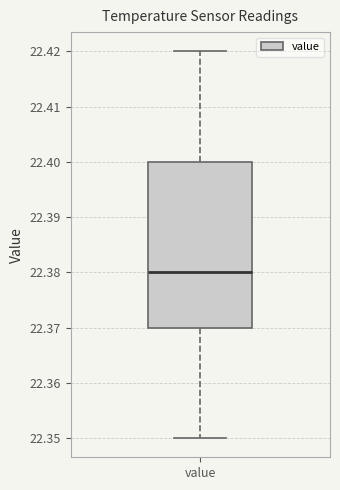

Where is the lower edge of the box for value on the y-axis? The values are not printed on the chart, so give them approximately, as read against the axis.

22.37